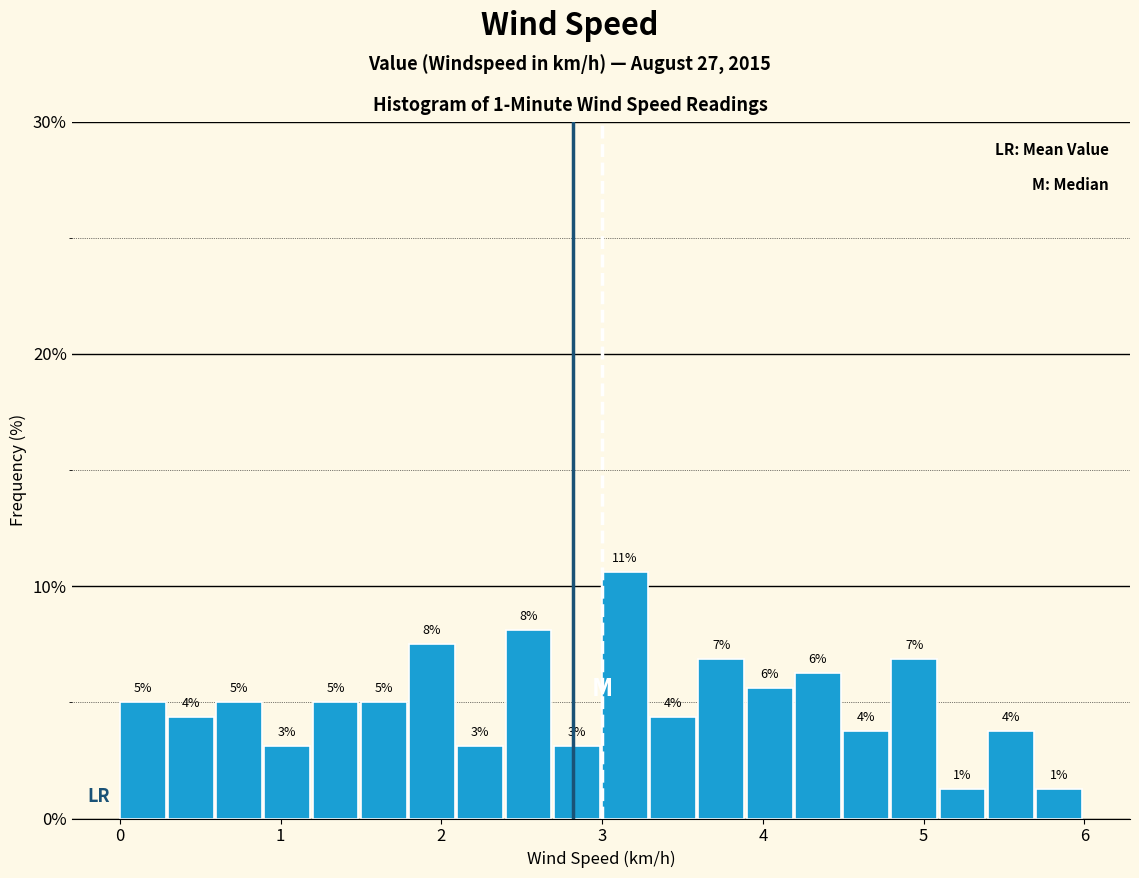

Around what value on the x-axis is the tallest bar? Give the approximate position of its centre, as read against the axis.

3.1